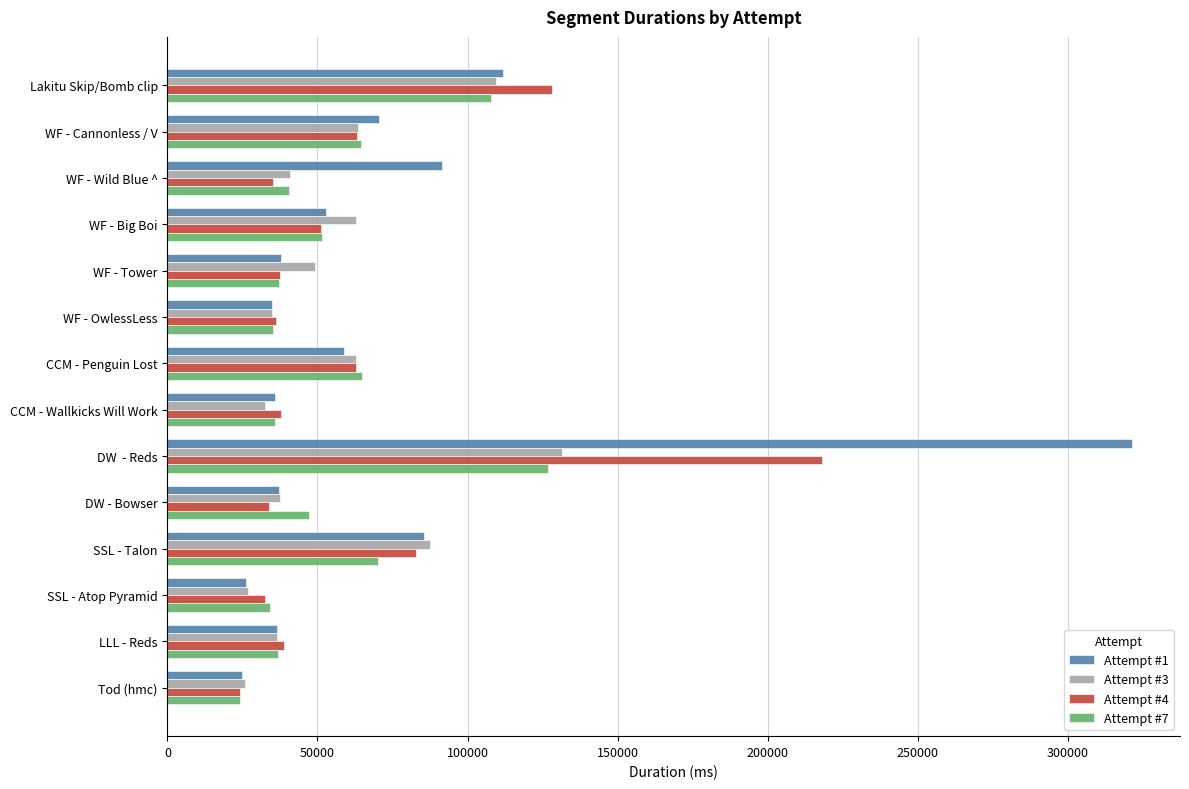

Is it true that Attempt #7 equals 57389 at WF - OwlessLess?

False